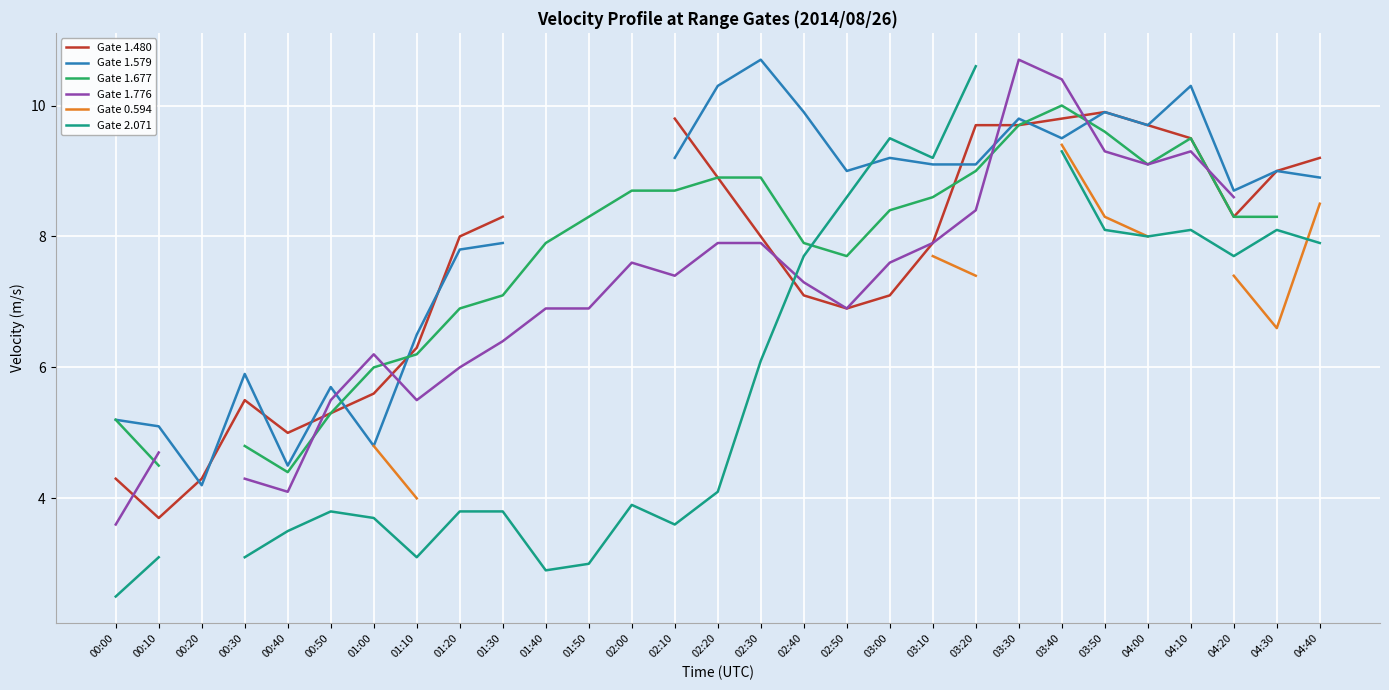

At which category is the sum across all series the highest?

03:40